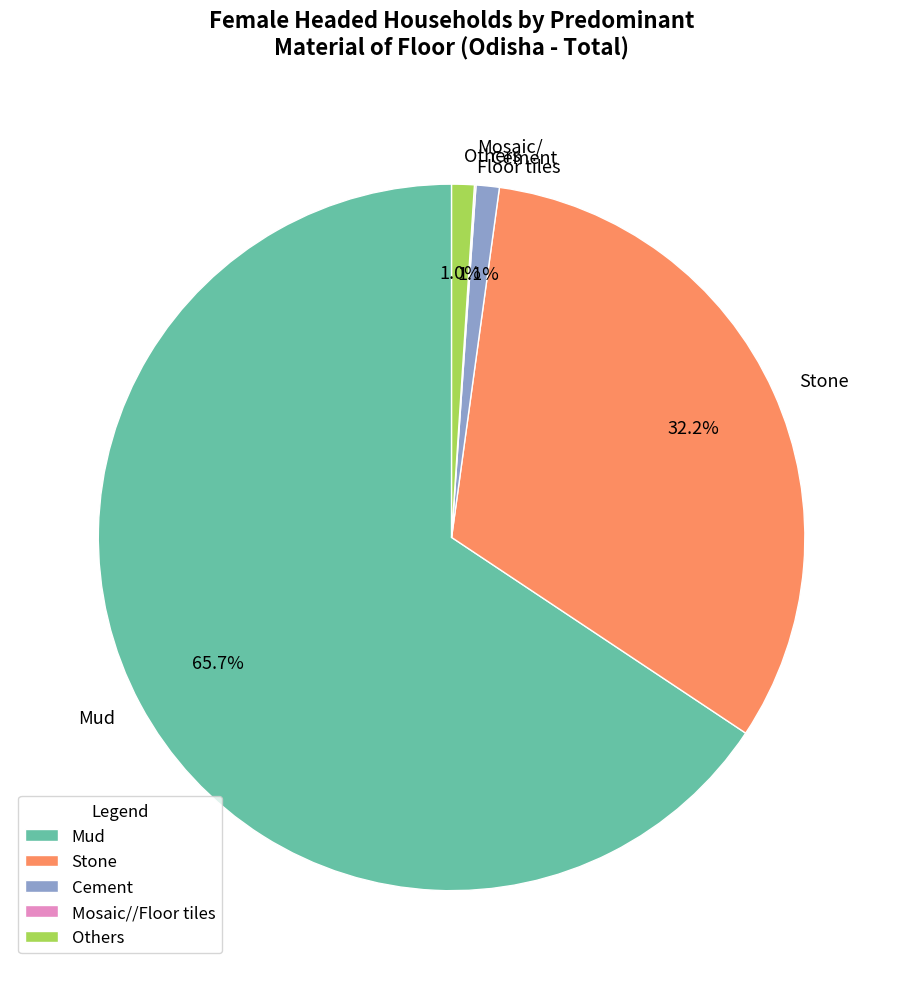

Which slice is the largest?

Mud